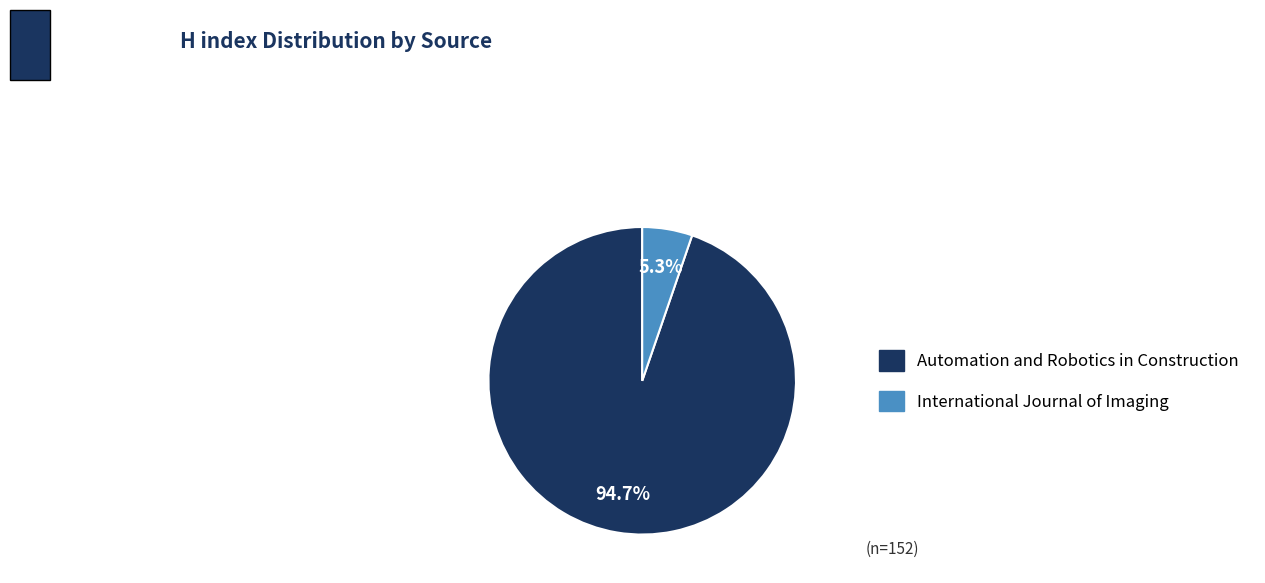

How many segments does this pie chart have?

2